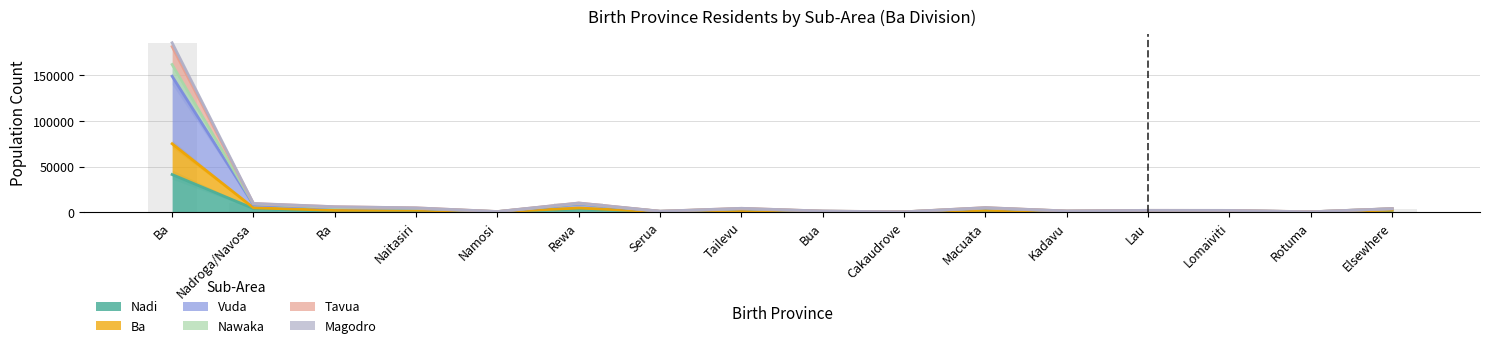

What is the difference between the second highest and minimum values in the Magodro series?

9078